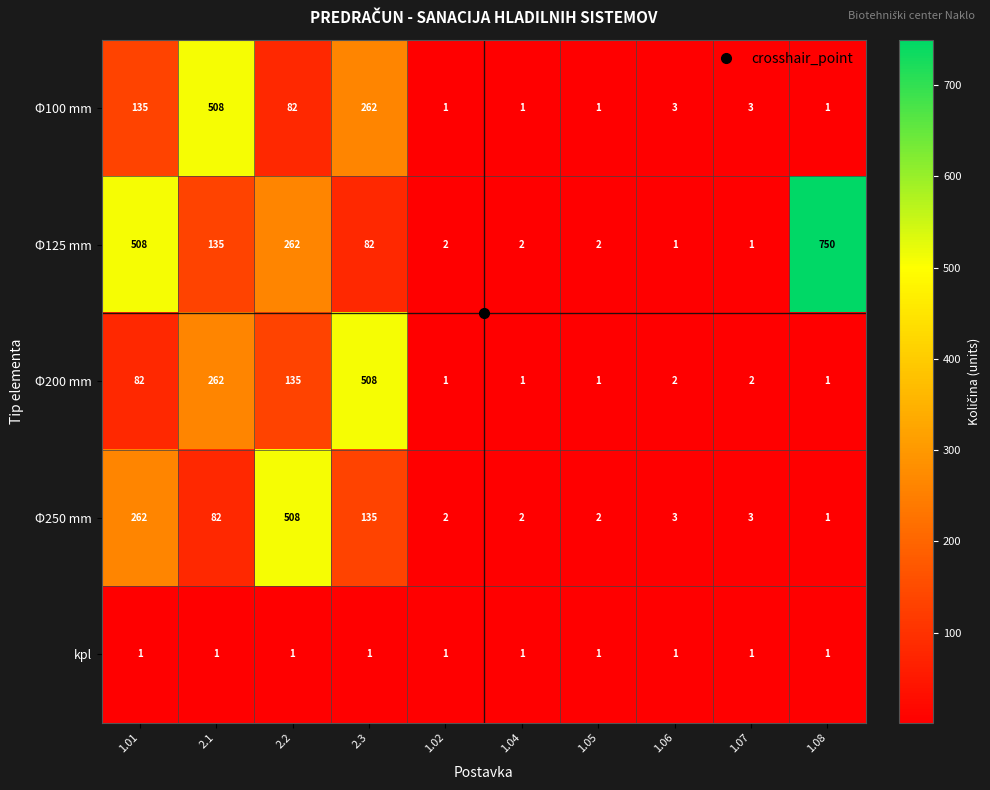

What is the difference between the highest and lowest values at 1.04?

1